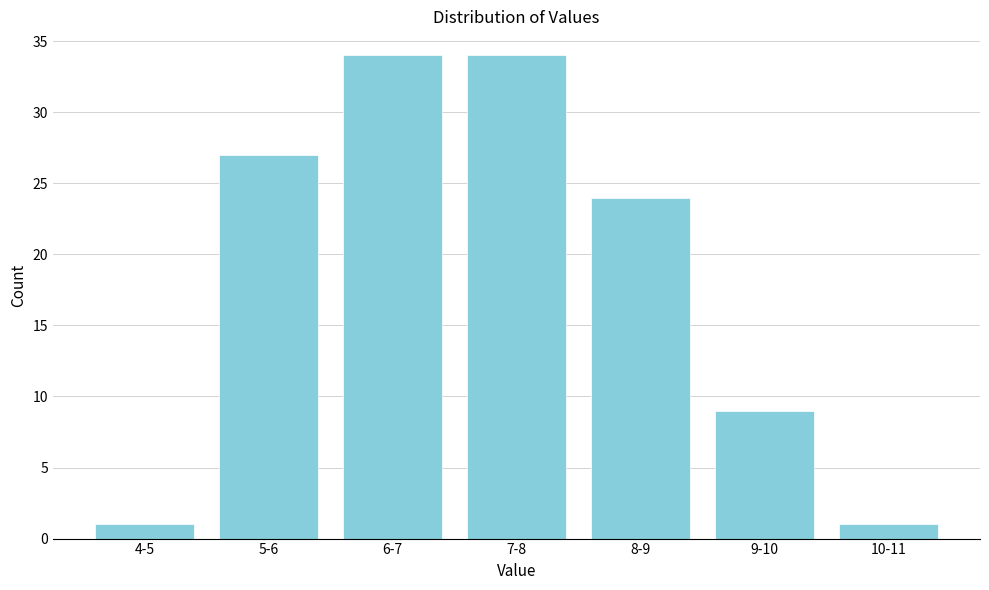

Reading left to right, what are all the values shown in this chart?

1	27	34	34	24	9	1